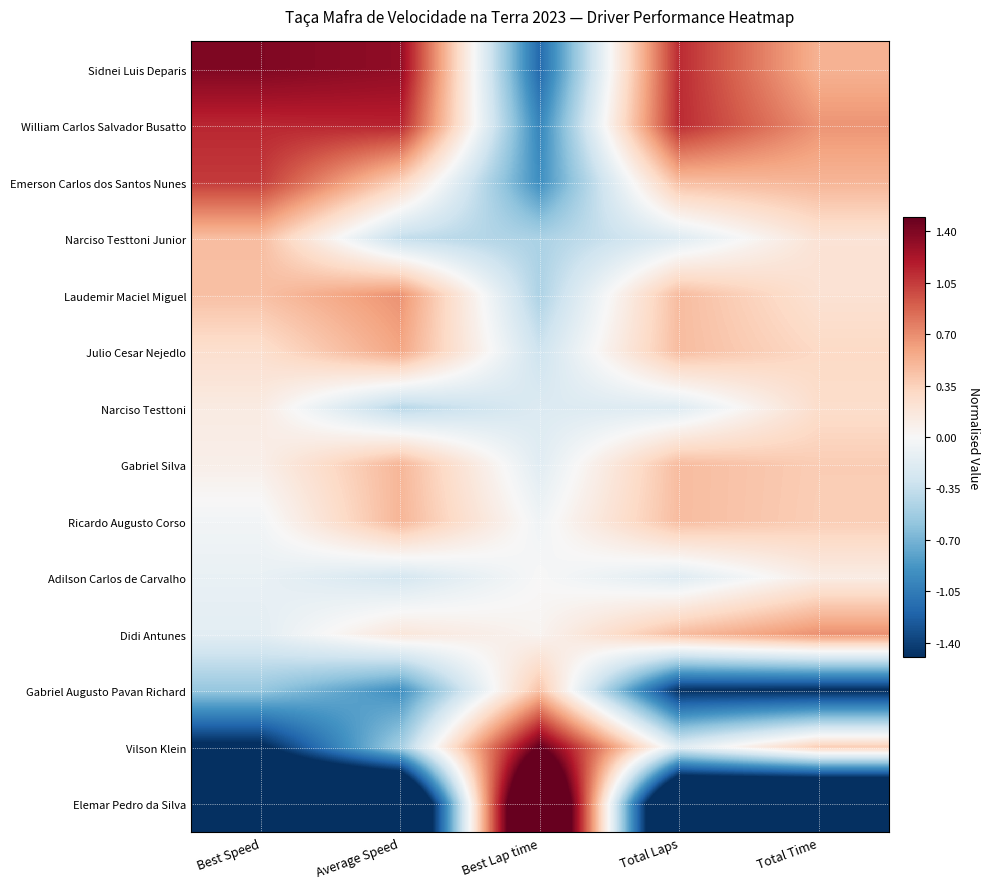

At how many categories does at least one series exceed 0?

5